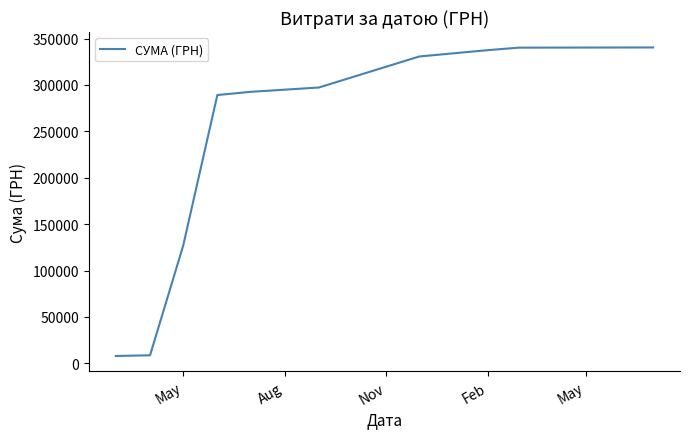

How many lines are shown in the chart?

1